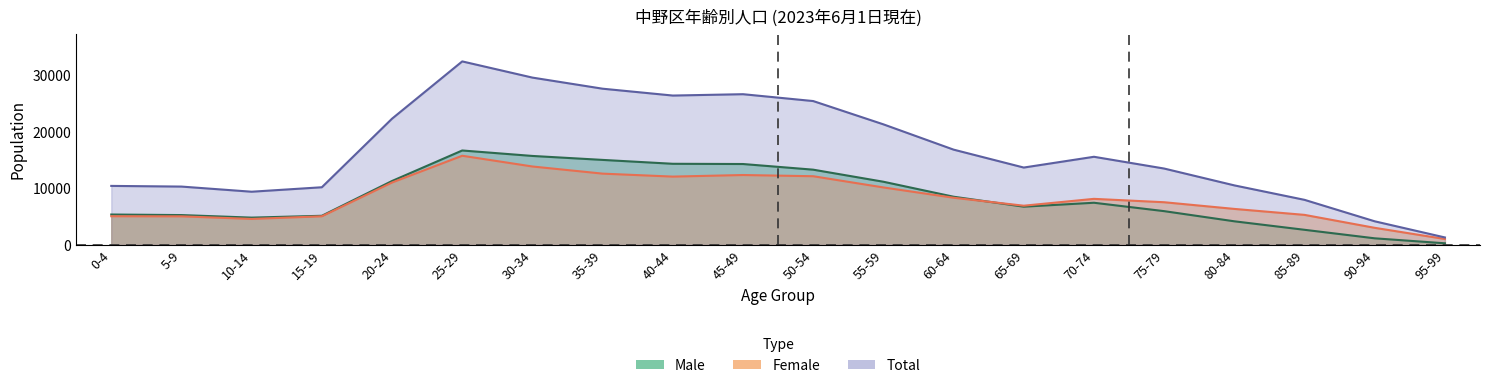

Between 95-99 and 65-69, which is larger?

65-69